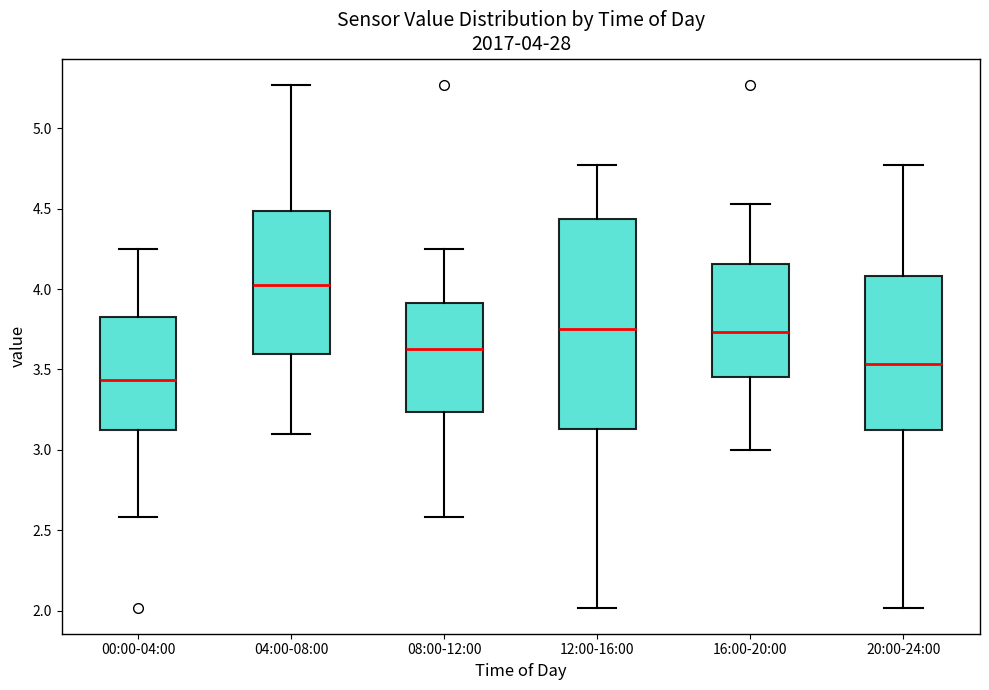

Which box is the tallest, from its lower edge to its upper edge?

12:00-16:00